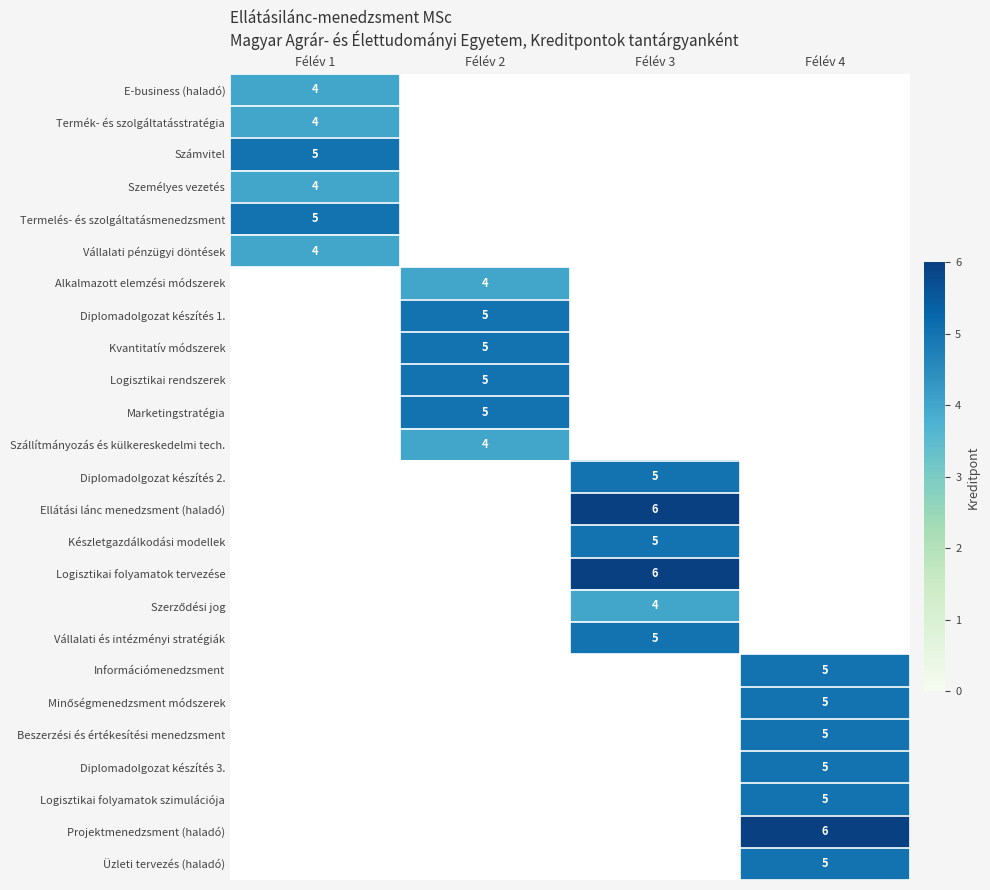

Which has a higher value, Félév 1 or Félév 4?

Félév 4